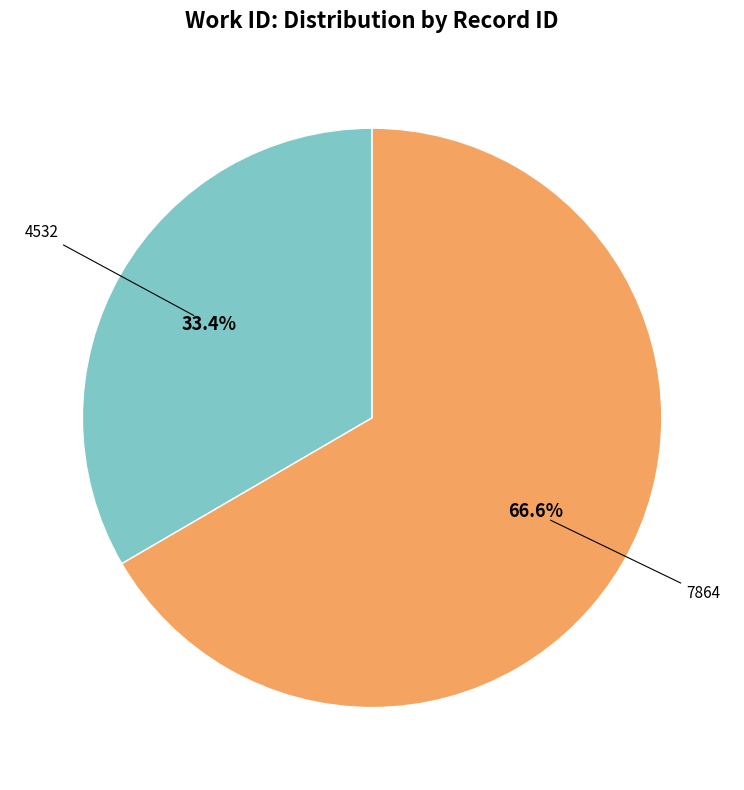

To the nearest percent, what is the combined percentage of 7864 and 4532?

100%